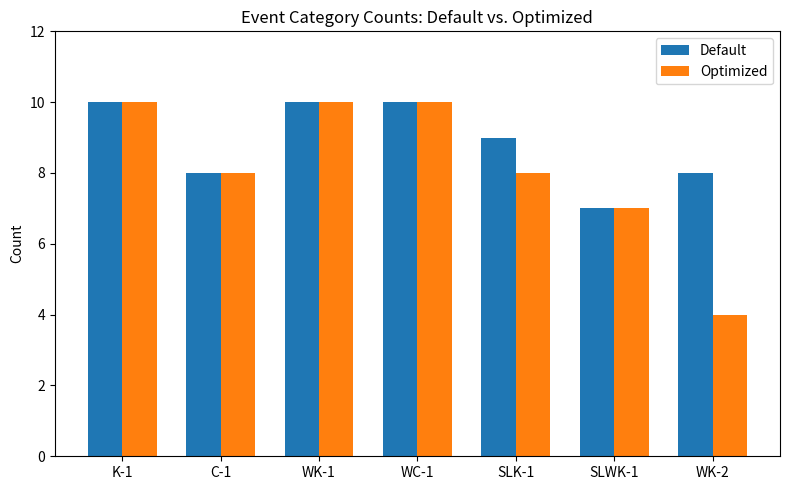

The value of Optimized at K-1 is 16. True or false?

False